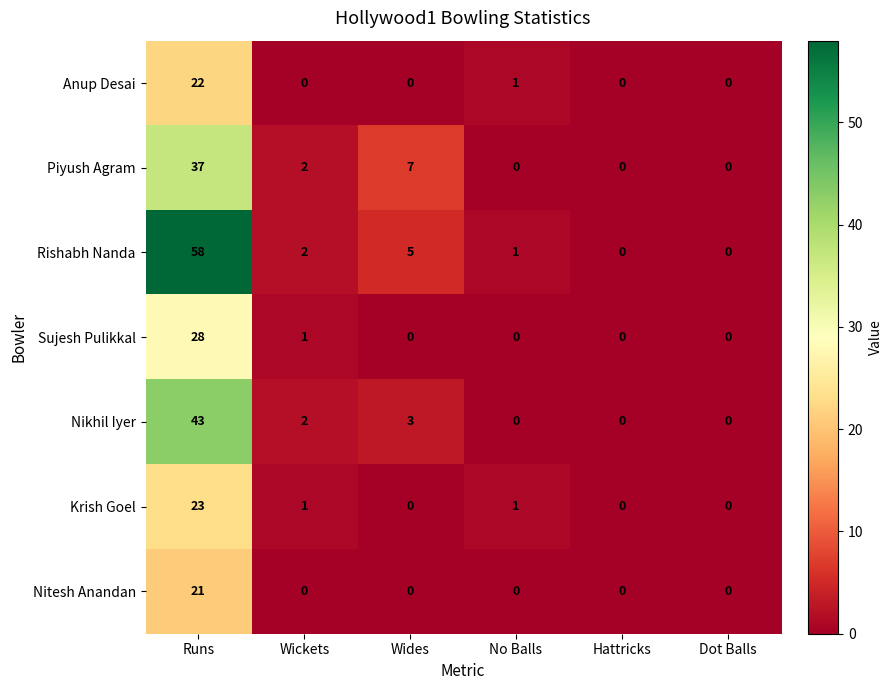

What is the average value of the Krish Goel series?

4